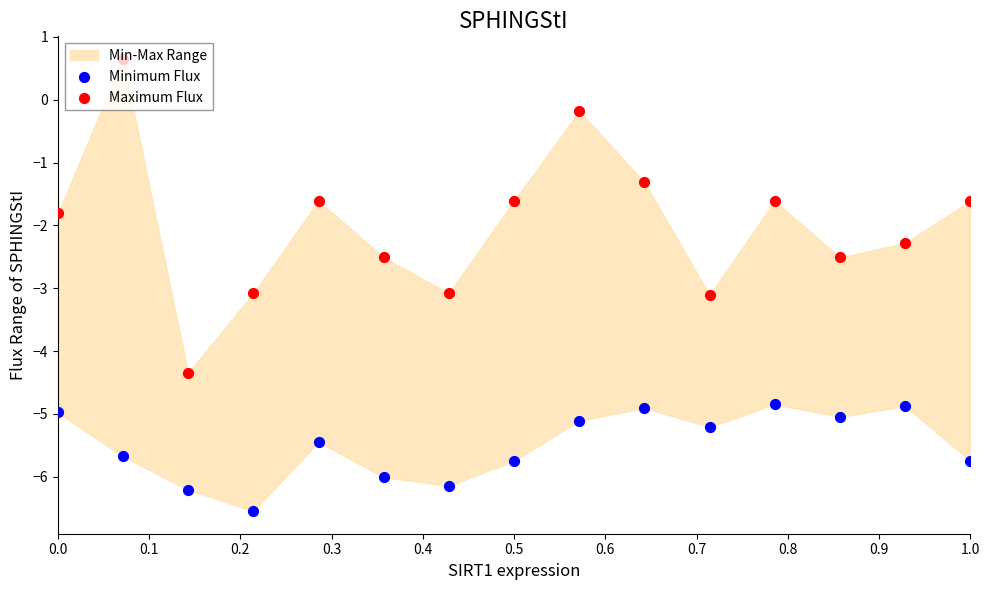

Which series reaches the minimum Y coordinate?

Minimum Flux